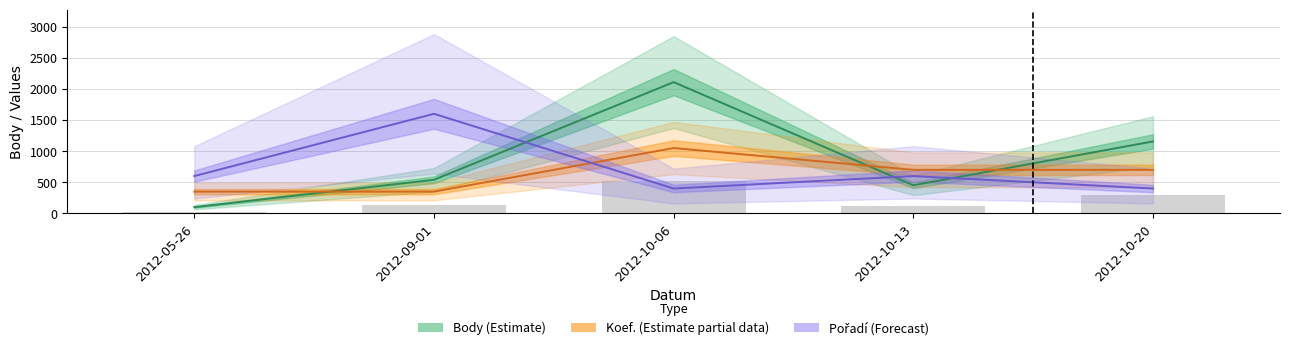

Reading left to right, list all the values displayed in this chart.

Body (Estimate): 101	540	2109	452	1156
Koef. (Partial data): 350	350	1050	700	700
Pořadí (Forecast): 600	1600	400	600	400